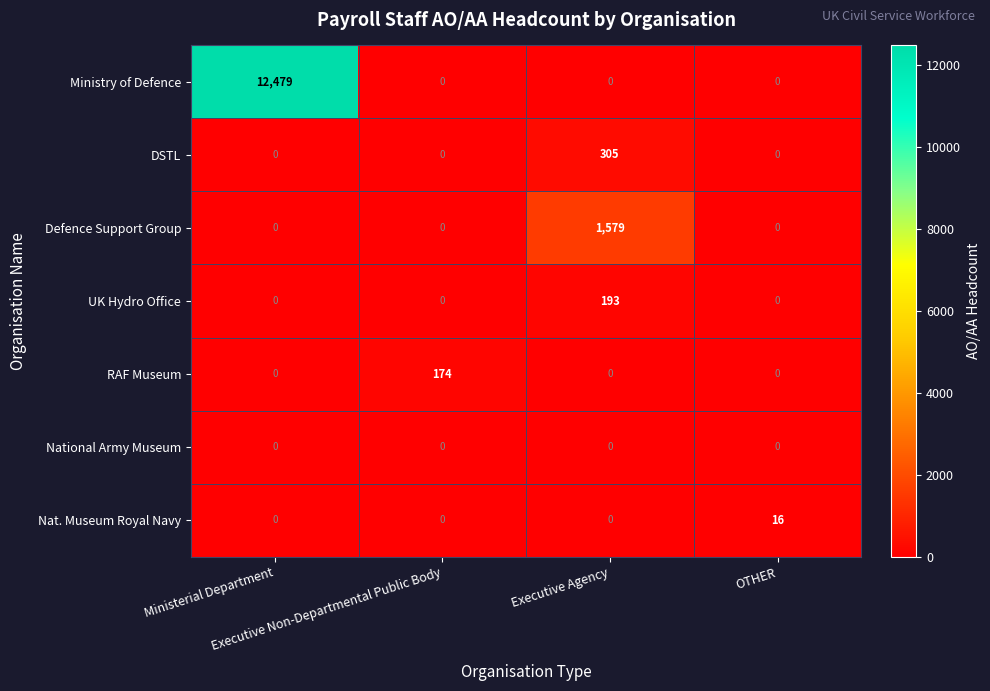

What is the average value of the RAF Museum series?

44